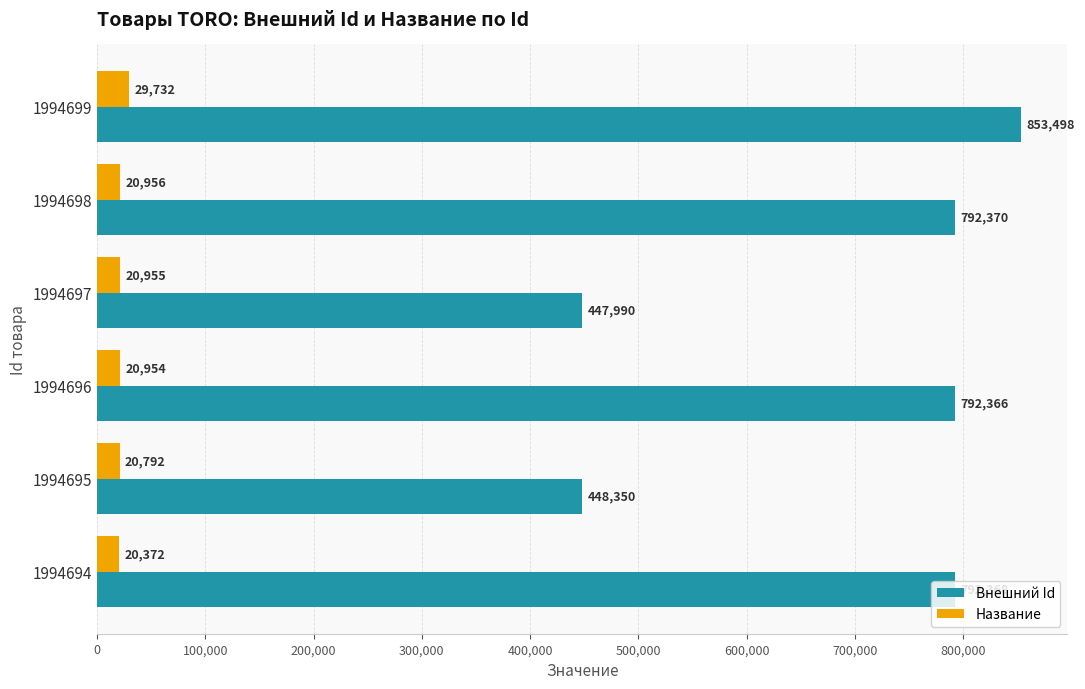

What is the difference between the second highest and minimum values in the Внешний Id series?

344380